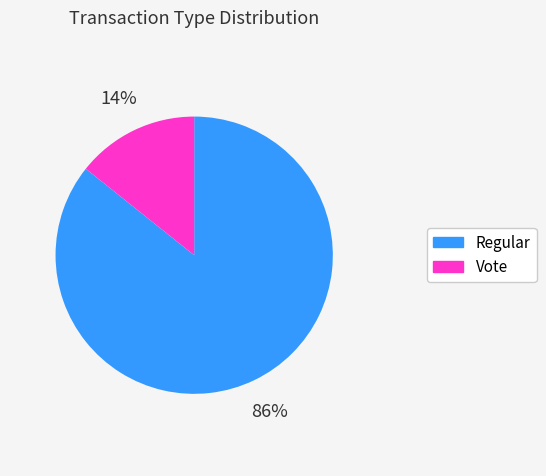

Between Vote and Regular, which is larger?

Regular